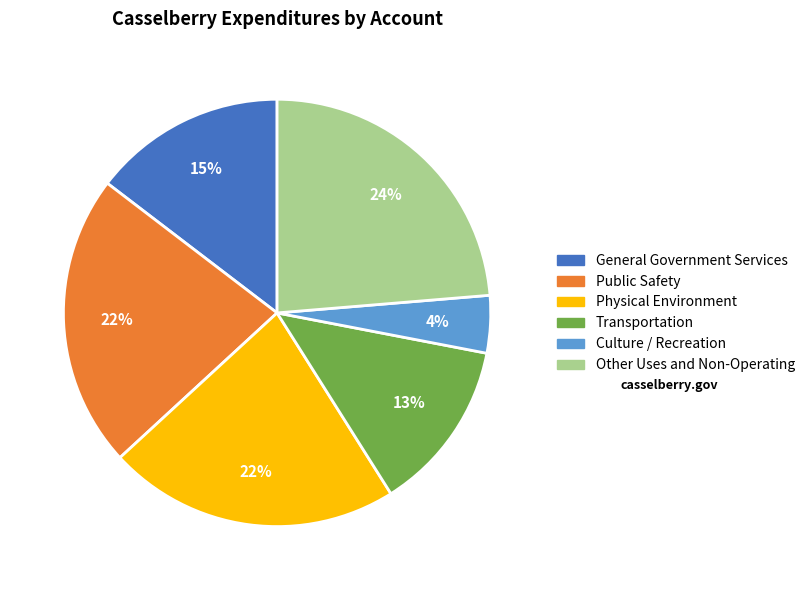

Do Culture / Recreation and Transportation together represent more than half of the pie?

No